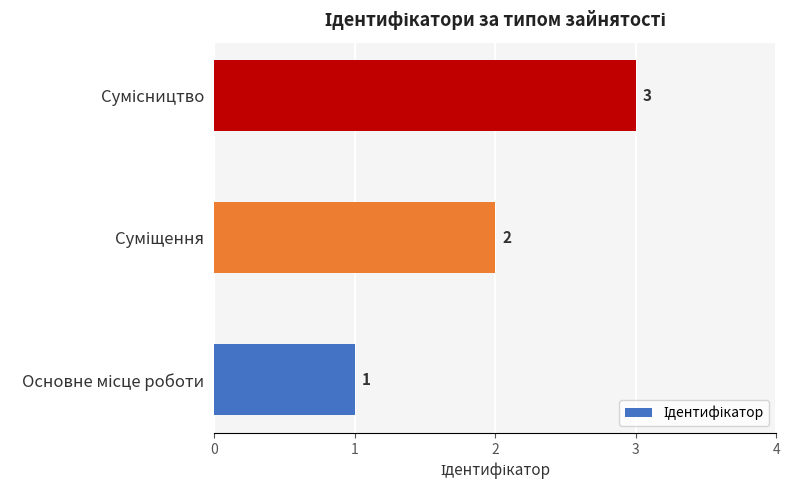

What is the sum of all values?

6